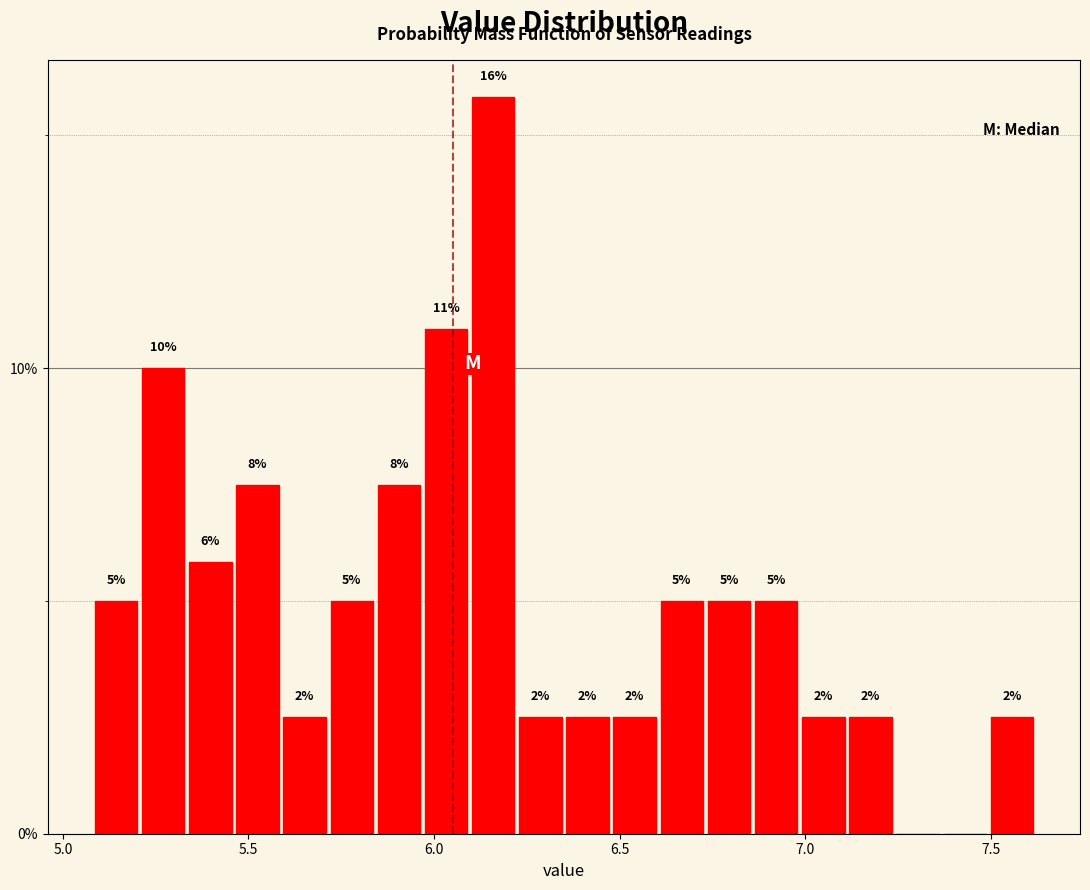

Read against the x-axis, roughly where is the centre of the tallest bar?

6.15